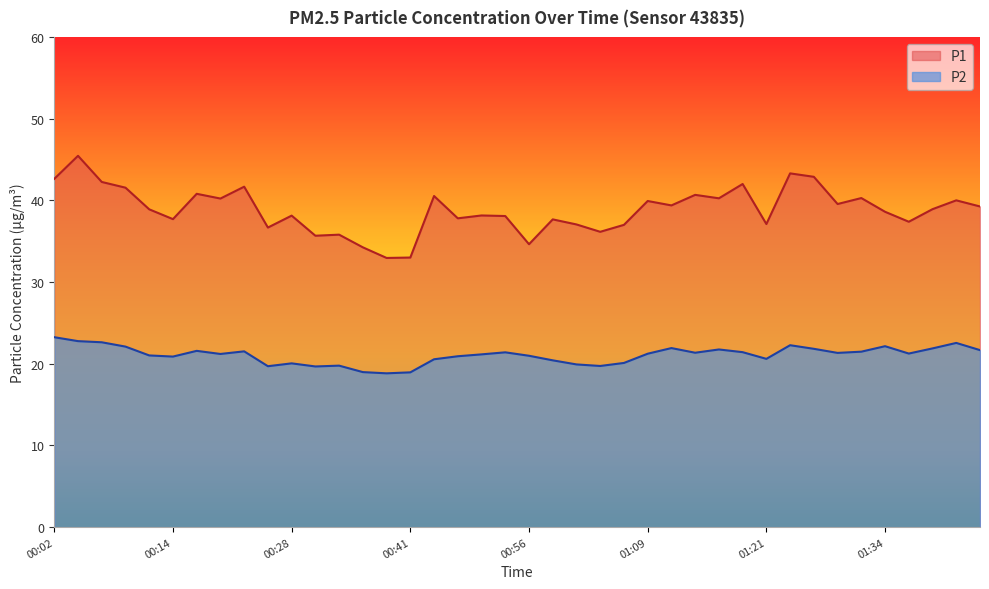

How many lines are shown in the chart?

2